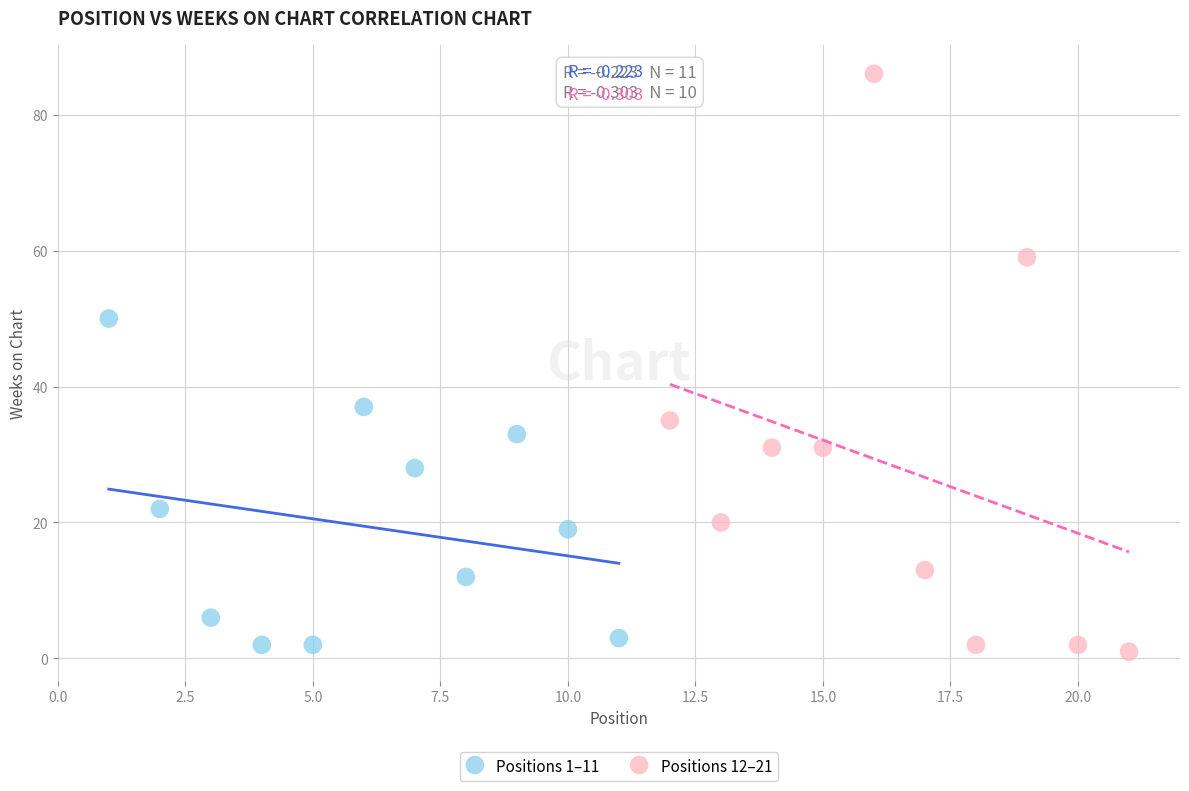

Which series contains the lowest Y value?

Positions 12–21